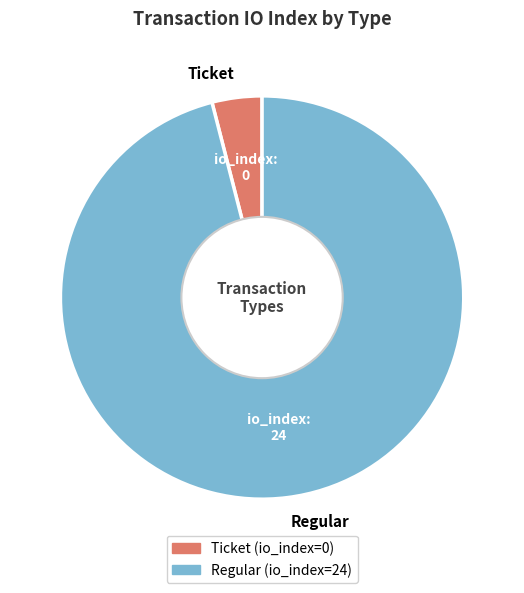

How many slices are in this pie chart?

2